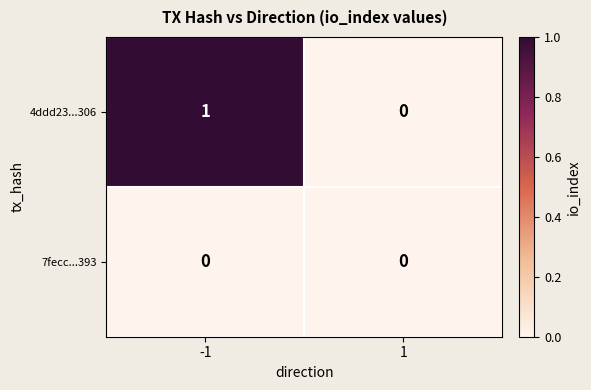

Which series has the widest spread of values?

4ddd23...306